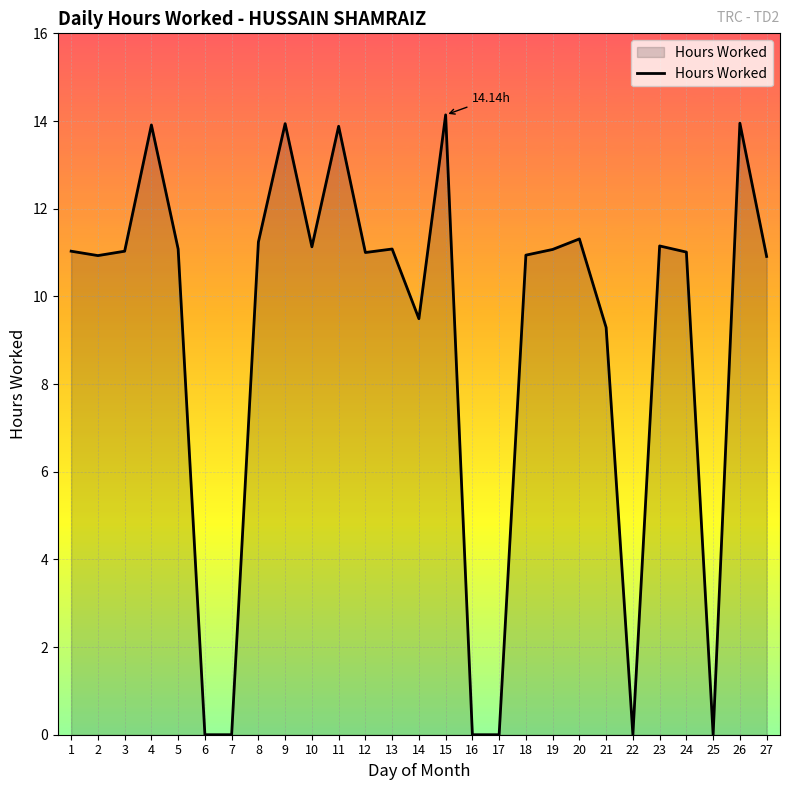

What is the difference between the maximum and minimum values?

14.1